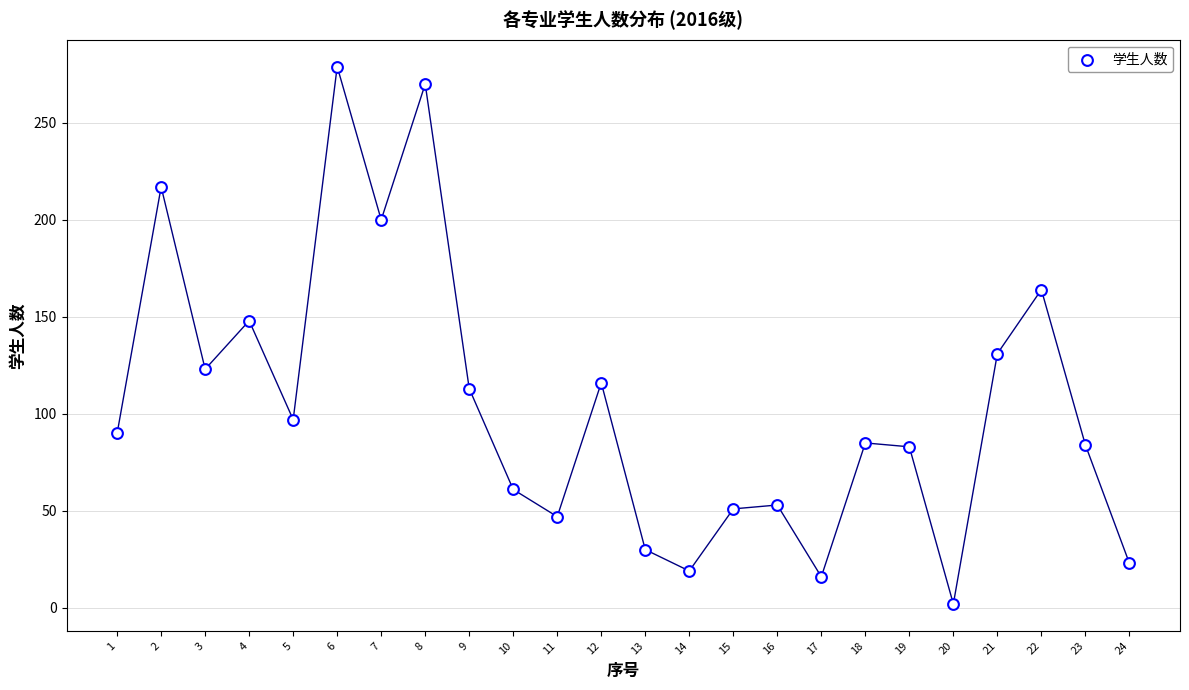

What is the range of X values (max minus min)?

23